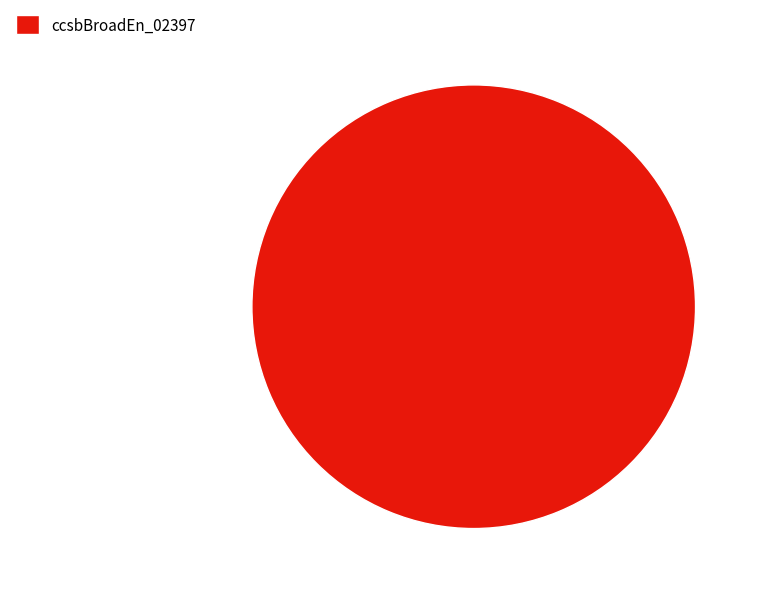

How many segments does this pie chart have?

1